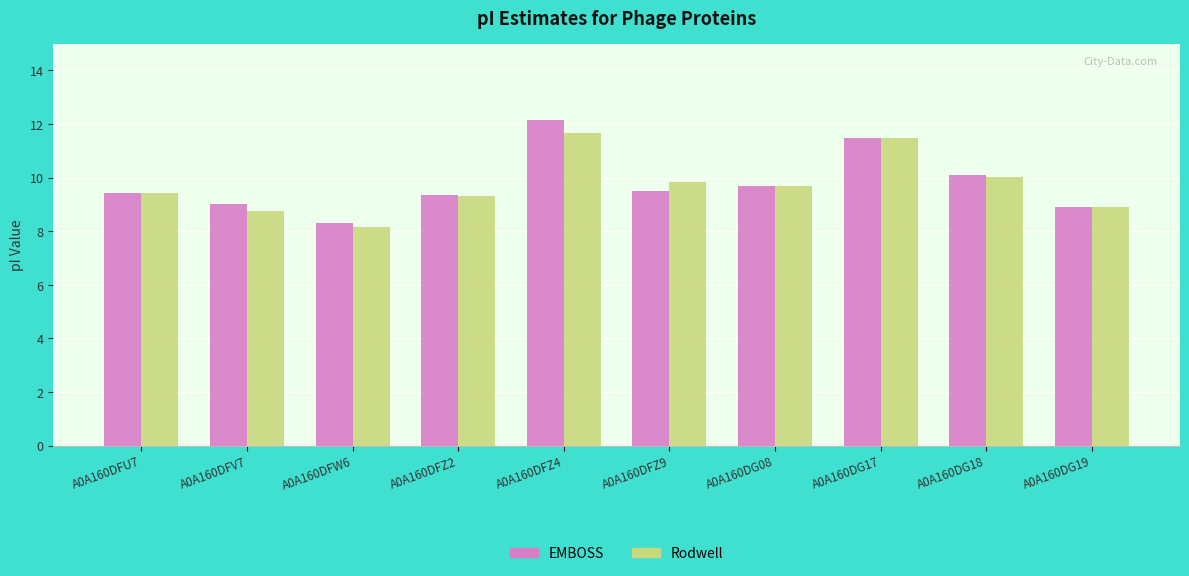

Is it true that EMBOSS equals 11.5 at A0A160DG17?

True